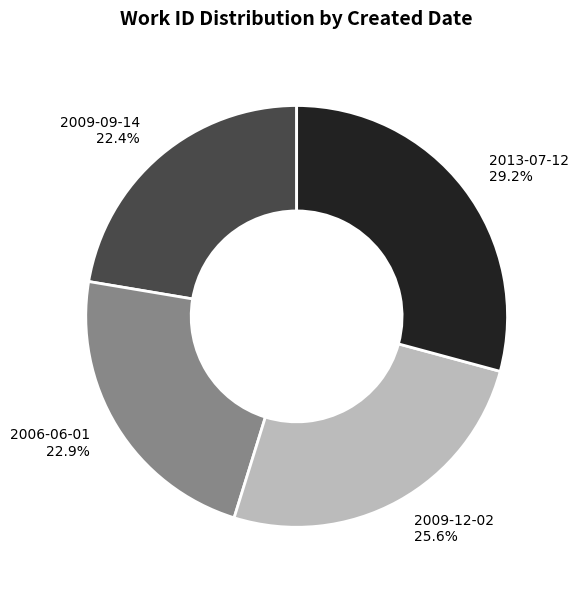

How much of the chart is everything except 2009-12-02?

74.4%